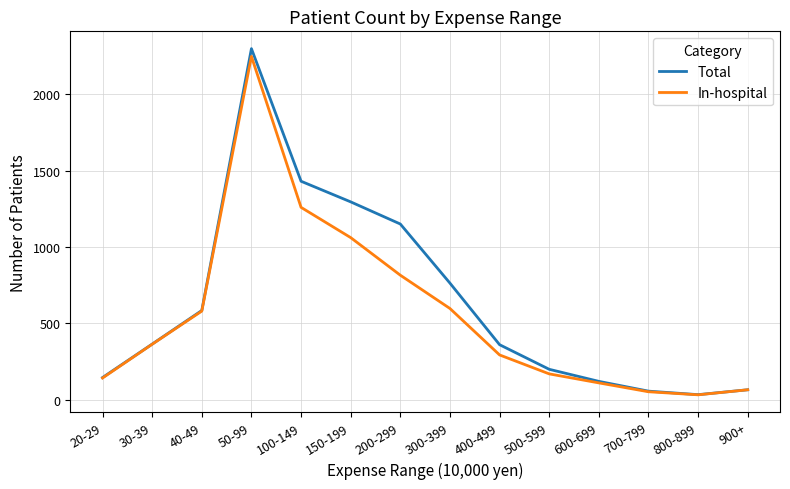

Which series has the widest spread of values?

Total